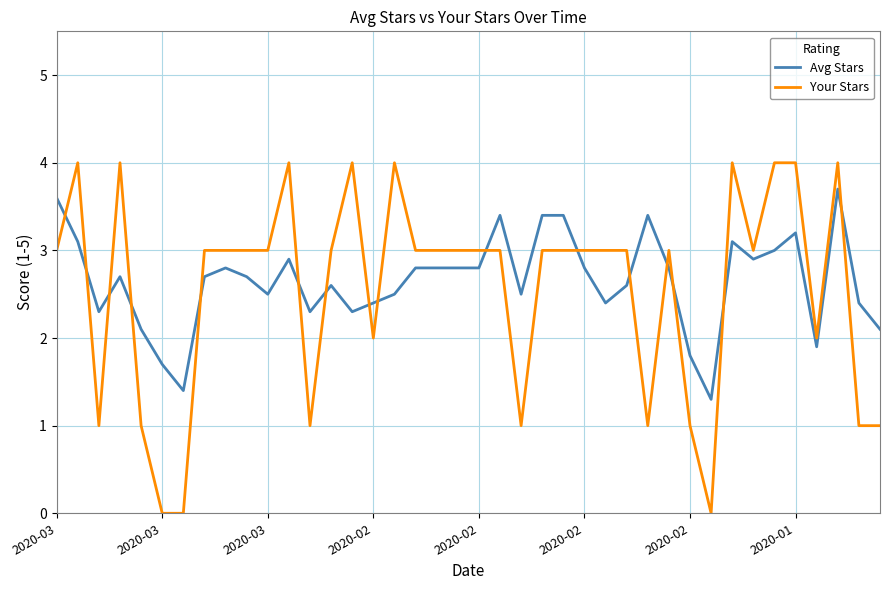

What is the highest value of the Avg Stars series?

3.7